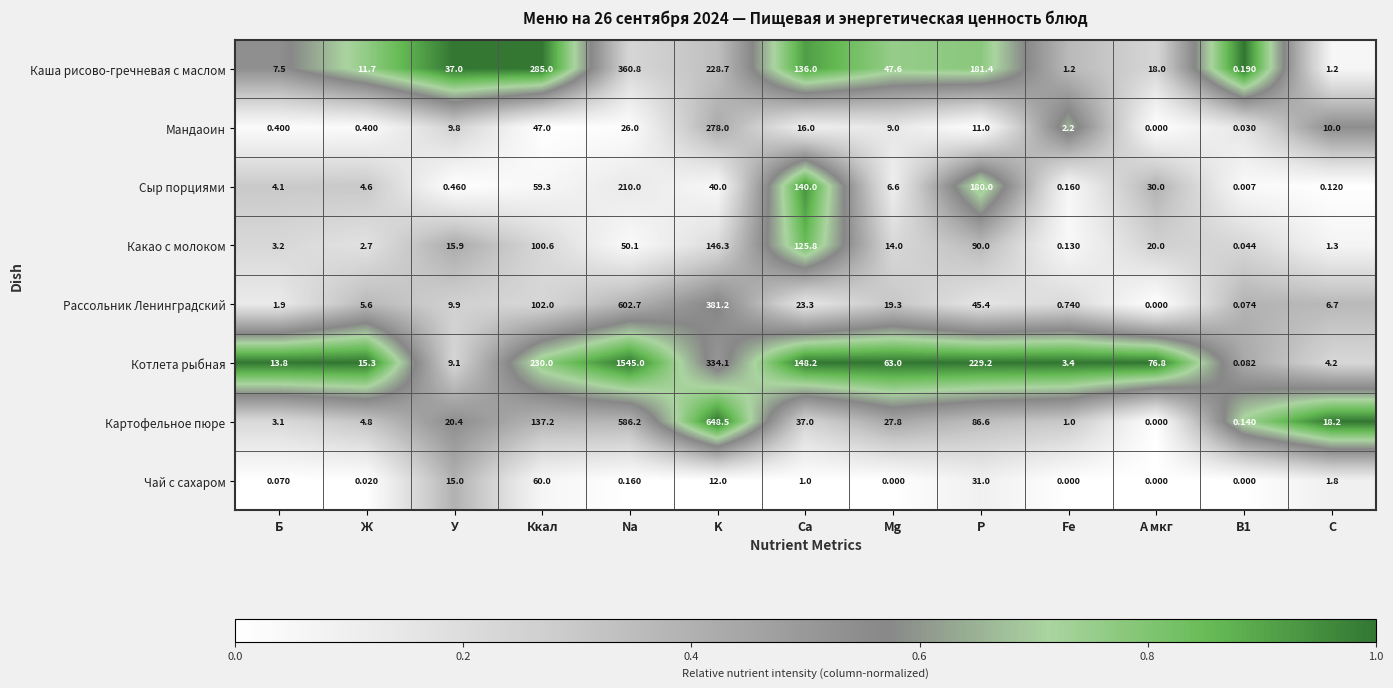

At Fe, list the series in order from smallest to largest.

Чай с сахаром, Какао с молоком, Сыр порциями, Рассольник Ленинградский, Картофельное пюре, Каша рисово-гречневая с маслом, Мандаоин, Котлета рыбная